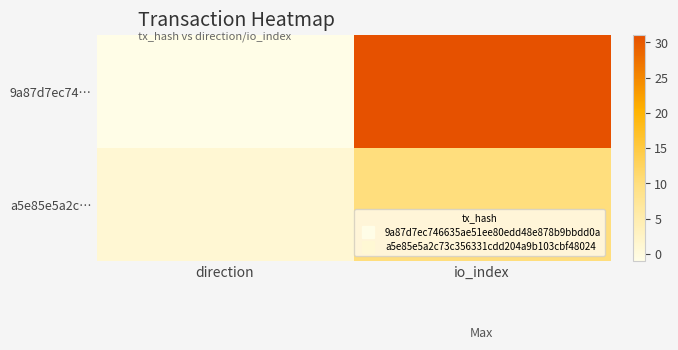

At how many categories does at least one series exceed 6?

1